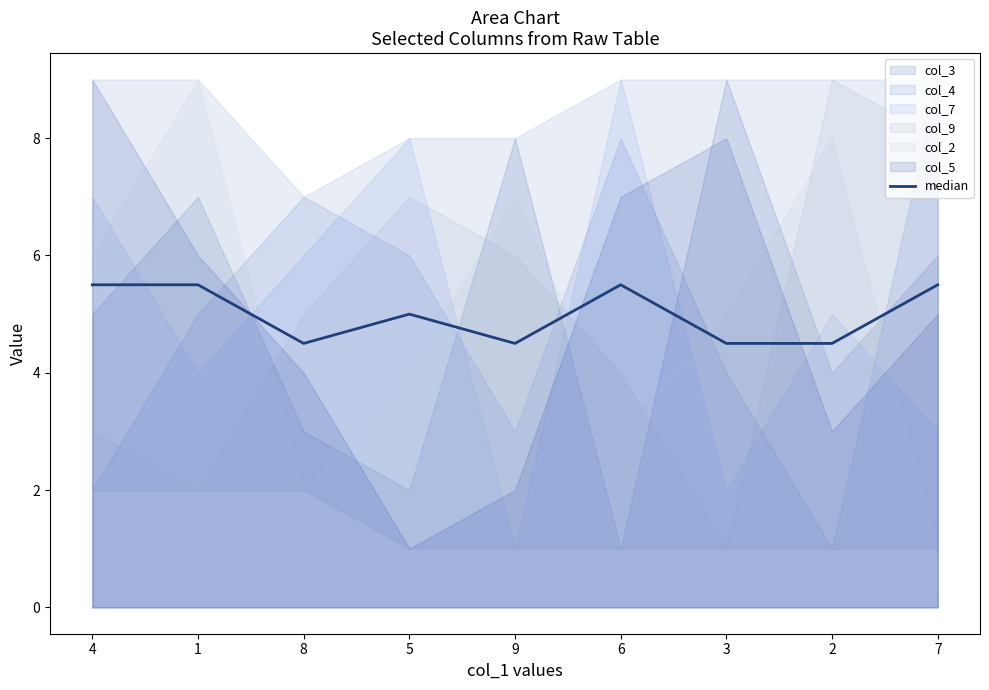

The chart shows a value of 2.3 at 9. True or false?

False